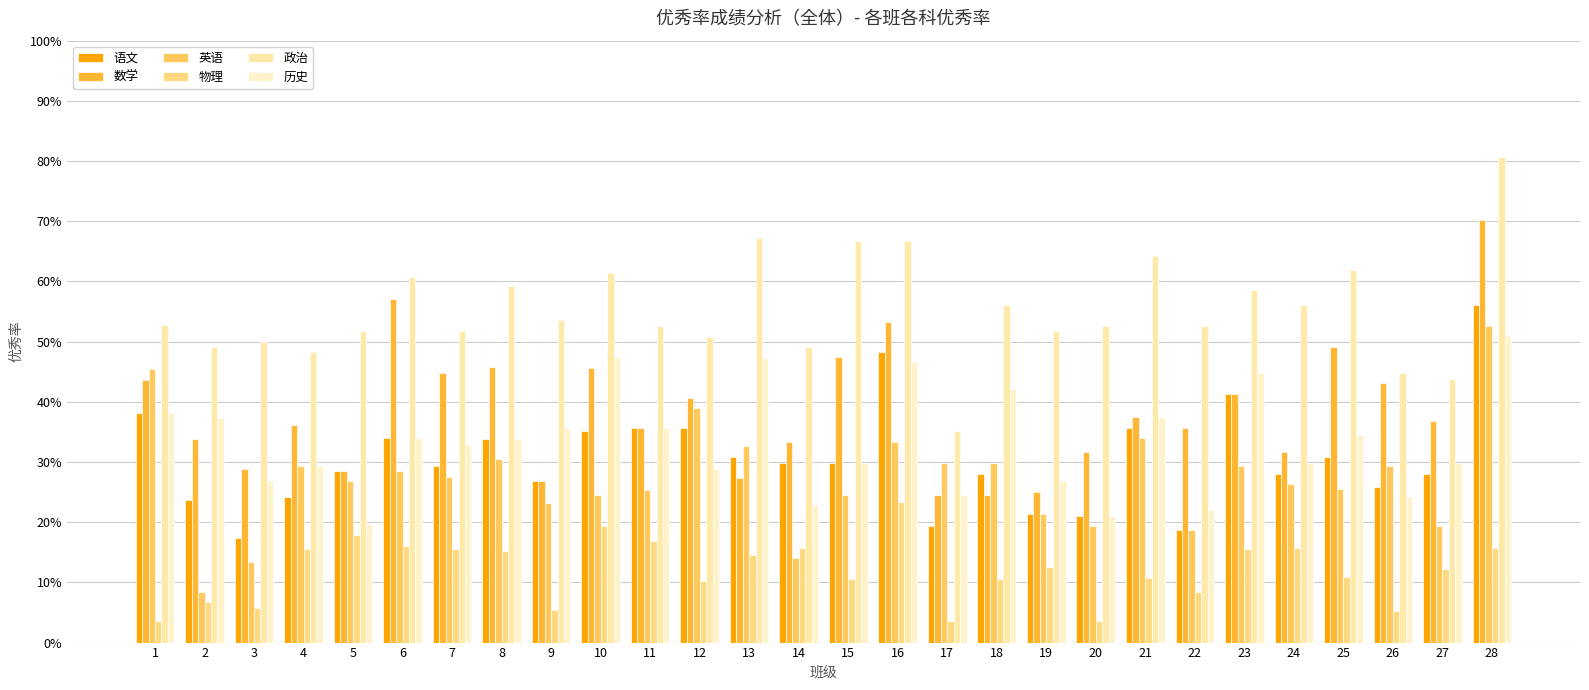

Rank the series at 6 from highest to lowest value.

政治, 数学, 语文, 历史, 英语, 物理